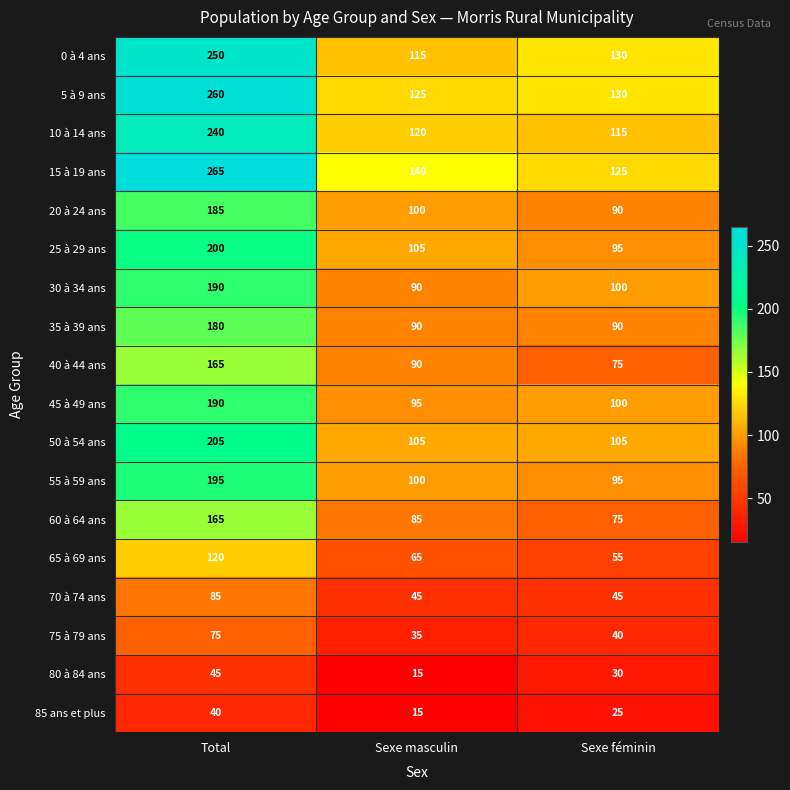

Count the 50 à 54 ans values in the range 105 to 205.

3